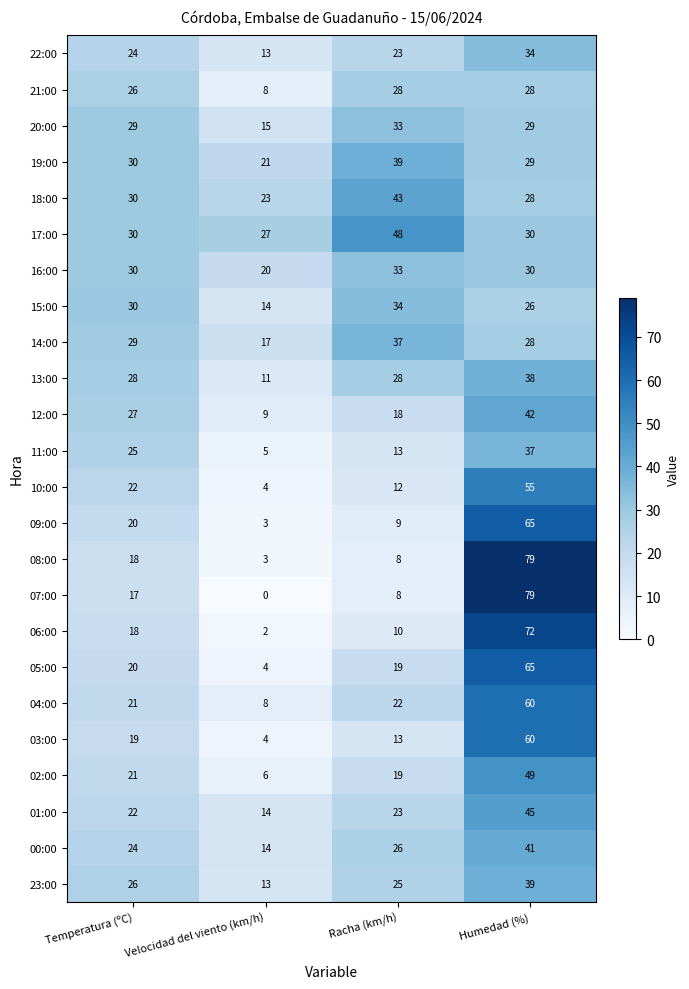

What is the difference between the 04:00 values at Velocidad del viento (km/h) and Racha (km/h)?

14